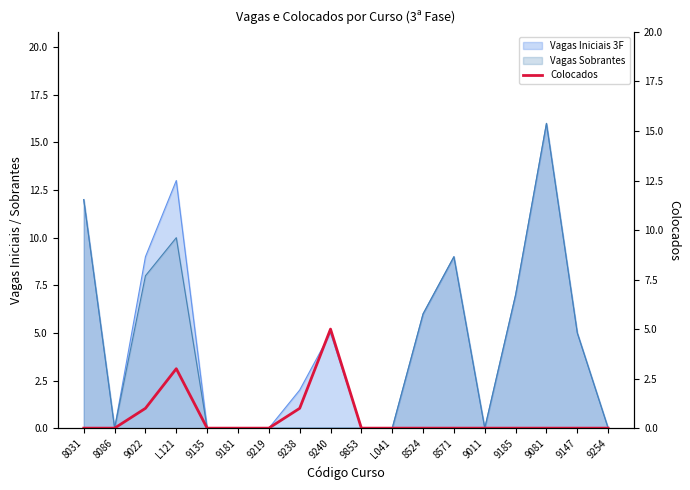

How many data points does each series have?

18